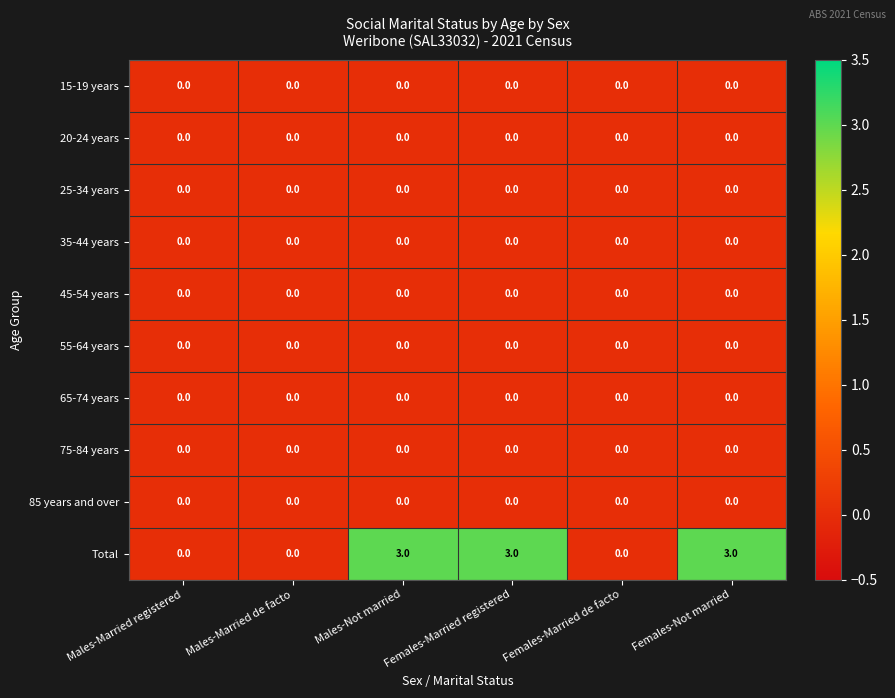

Which series has the largest range (max minus min)?

Total